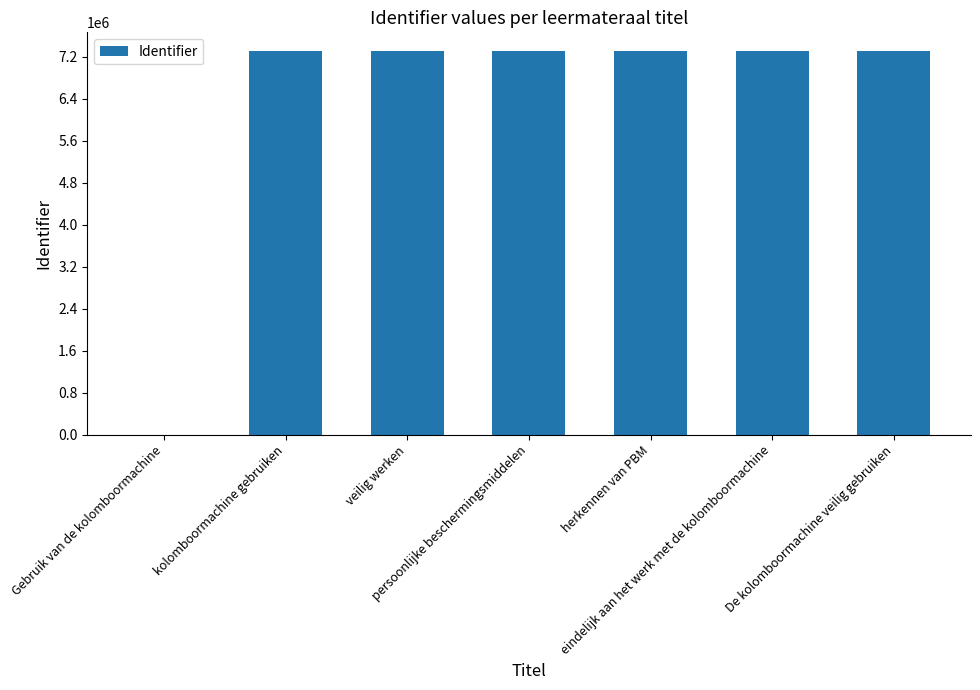

What is the difference between the maximum and minimum values?

7302678